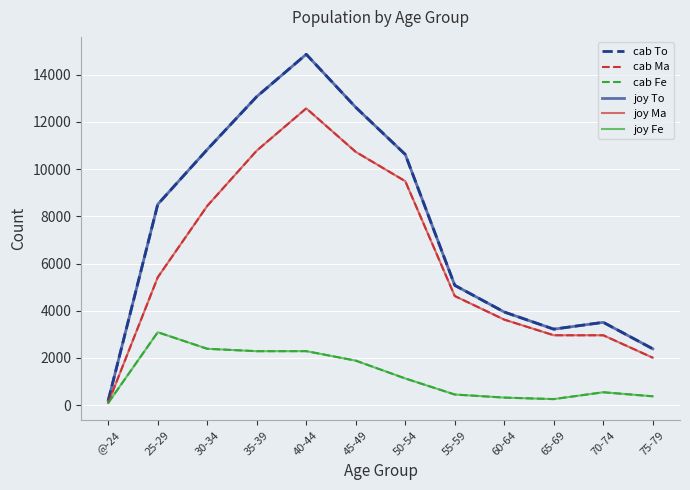

Reading left to right, what are all the values shown in this chart?

cab To: @-24=201	25-29=8506	30-34=10828	35-39=13068	40-44=14858	45-49=12613	50-54=10618	55-59=5076	60-64=3946	65-69=3220	70-74=3509	75-79=2388
cab Ma: @-24=103	25-29=5416	30-34=8439	35-39=10781	40-44=12569	45-49=10726	50-54=9486	55-59=4623	60-64=3624	65-69=2962	70-74=2961	75-79=2011
cab Fe: @-24=98	25-29=3090	30-34=2389	35-39=2287	40-44=2289	45-49=1887	50-54=1132	55-59=453	60-64=322	65-69=258	70-74=548	75-79=377
joy To: @-24=201	25-29=8506	30-34=10828	35-39=13068	40-44=14858	45-49=12613	50-54=10618	55-59=5076	60-64=3946	65-69=3220	70-74=3509	75-79=2388
joy Ma: @-24=103	25-29=5416	30-34=8439	35-39=10781	40-44=12569	45-49=10726	50-54=9486	55-59=4623	60-64=3624	65-69=2962	70-74=2961	75-79=2011
joy Fe: @-24=98	25-29=3090	30-34=2389	35-39=2287	40-44=2289	45-49=1887	50-54=1132	55-59=453	60-64=322	65-69=258	70-74=548	75-79=377